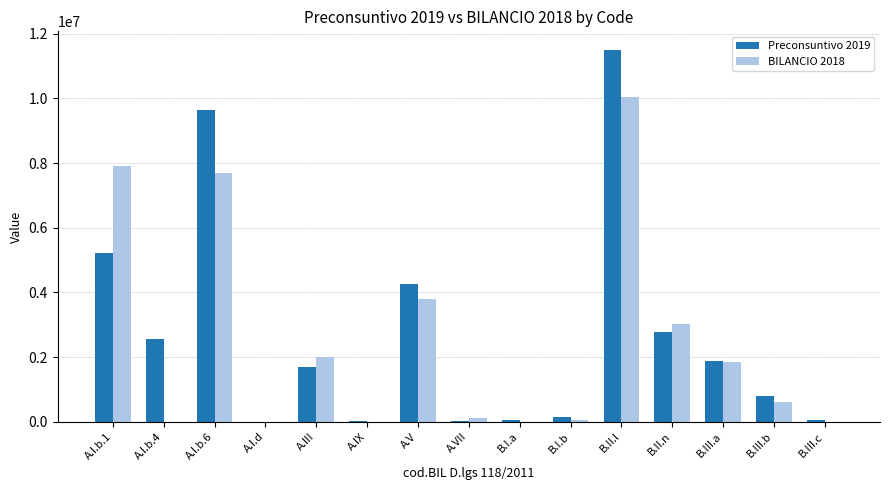

True or false: BILANCIO 2018 has a value of 7902012 at A.I.b.1.

True